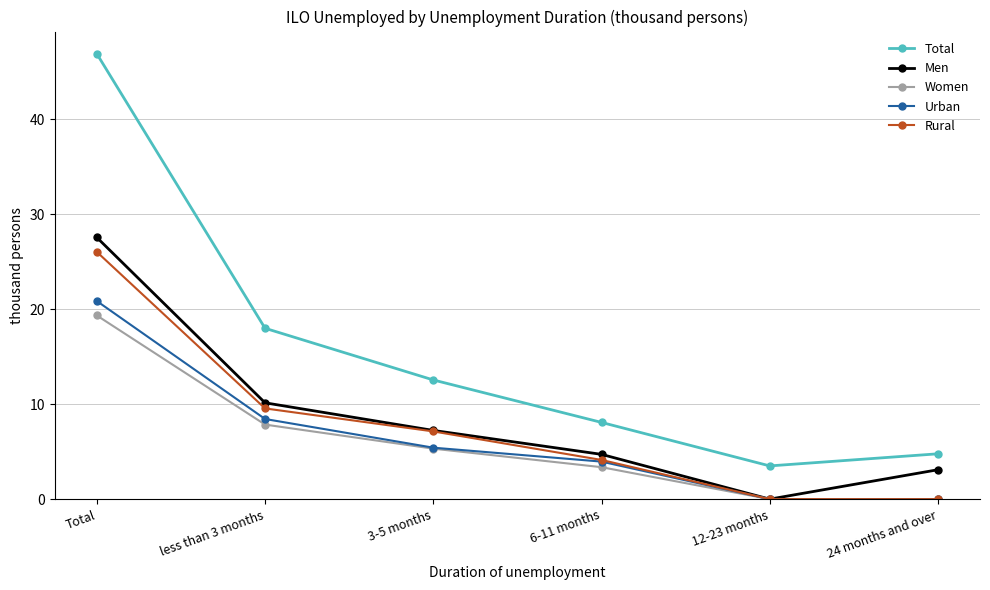

How many values in the Total series exceed 12?

3